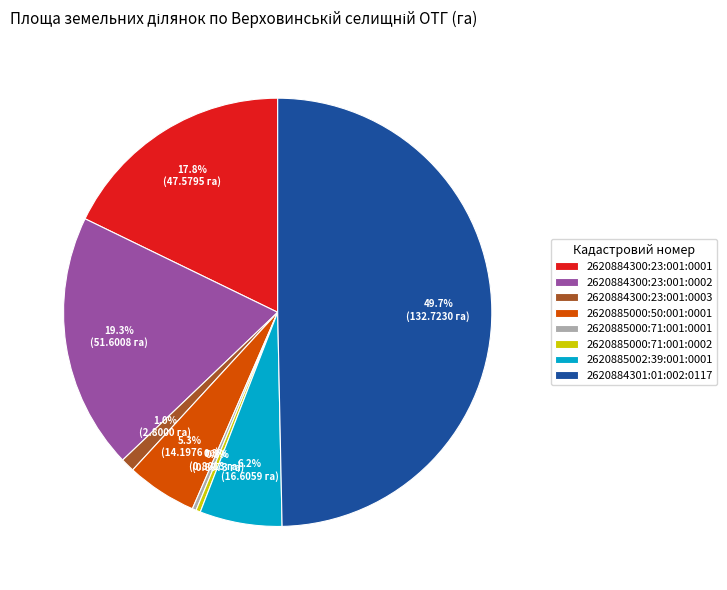

How many slices are in this pie chart?

8